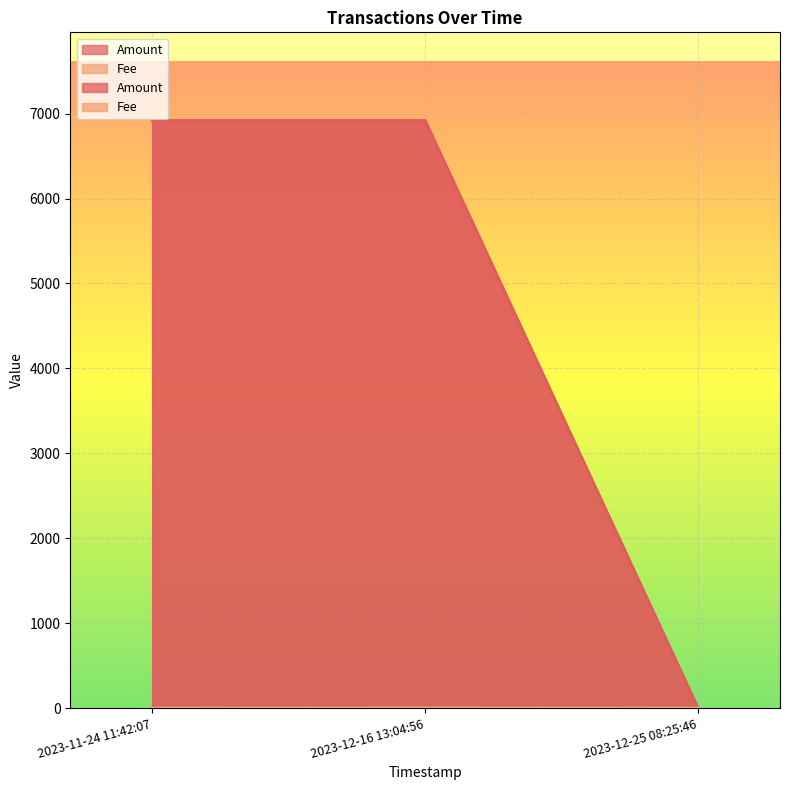

Rank the series by their maximum value, from highest to lowest.

Amount, Fee